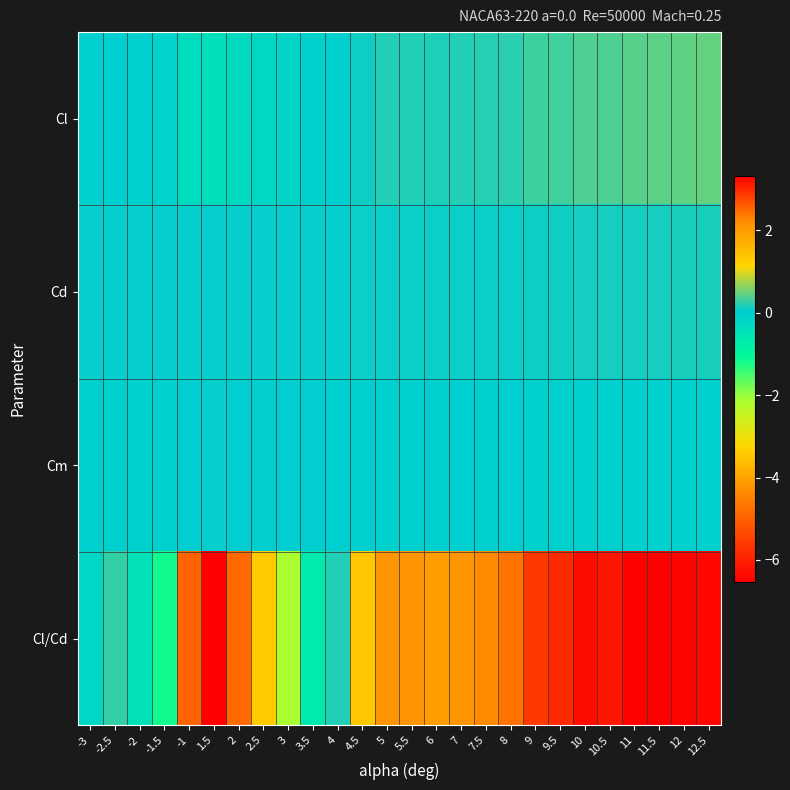

Reading left to right, what are all the values shown in this chart?

Cl: -3=-0.0	-2.5=0.0	-2=-0.0	-1.5=-0.1	-1=-0.3	1.5=-0.4	2=-0.3	2.5=-0.2	3=-0.1	3.5=-0.0	4=0.0	4.5=0.1	5=0.2	5.5=0.2	6=0.2	7=0.2	7.5=0.2	8=0.2	9=0.3	9.5=0.3	10=0.4	10.5=0.4	11=0.4	11.5=0.4	12=0.4	12.5=0.5
Cd: -3=0.1	-2.5=0.1	-2=0.1	-1.5=0.1	-1=0.1	1.5=0.1	2=0.1	2.5=0.1	3=0.1	3.5=0.1	4=0.1	4.5=0.1	5=0.1	5.5=0.1	6=0.1	7=0.1	7.5=0.1	8=0.1	9=0.1	9.5=0.1	10=0.1	10.5=0.1	11=0.1	11.5=0.1	12=0.1	12.5=0.1
Cm: -3=-0.0	-2.5=-0.0	-2=-0.0	-1.5=-0.0	-1=0.0	1.5=0.1	2=0.1	2.5=0.0	3=0.0	3.5=0.0	4=0.0	4.5=-0.0	5=-0.0	5.5=-0.0	6=-0.0	7=0.0	7.5=0.0	8=0.0	9=-0.0	9.5=-0.0	10=-0.0	10.5=-0.0	11=-0.0	11.5=-0.0	12=-0.0	12.5=-0.0
Cl/Cd: -3=-0.2	-2.5=0.2	-2=-0.4	-1.5=-1.2	-1=-5.0	1.5=-6.5	2=-4.9	2.5=-3.4	3=-2.1	3.5=-0.7	4=0.2	4.5=1.4	5=2.1	5.5=2.1	6=2.0	7=2.1	7.5=2.2	8=2.4	9=2.9	9.5=3.0	10=3.2	10.5=3.2	11=3.3	11.5=3.3	12=3.3	12.5=3.3